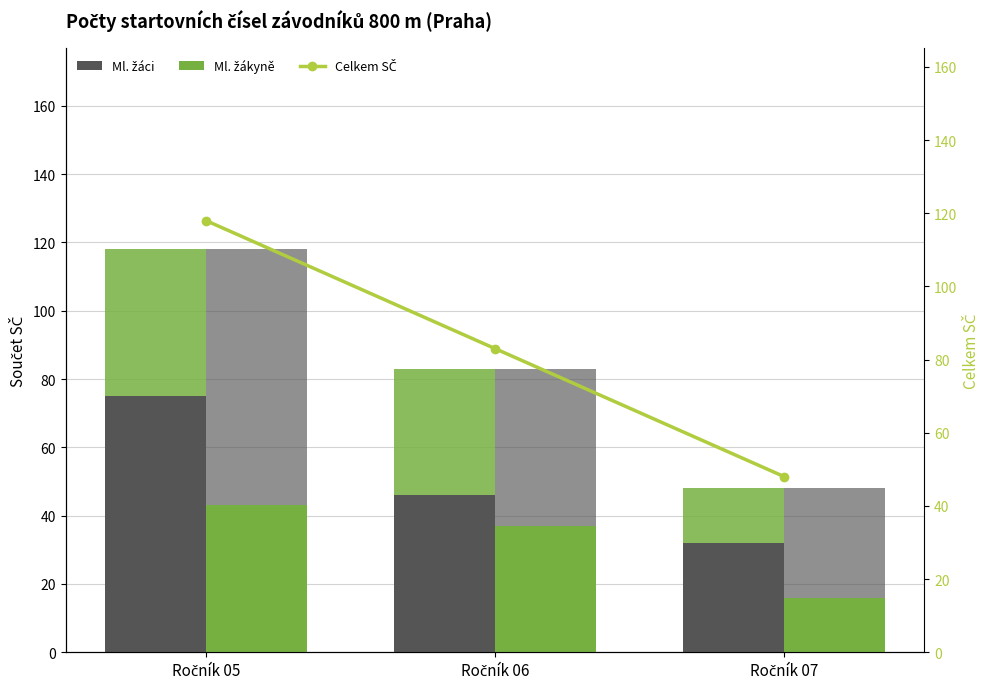

Reading left to right, extract all data points from this chart.

Ml. žáci: 75	46	32
Ml. žákyně (stack): 43	37	16
Ml. žákyně: 43	37	16
Ml. žáci (stack): 75	46	32
Celkem SČ: 118	83	48